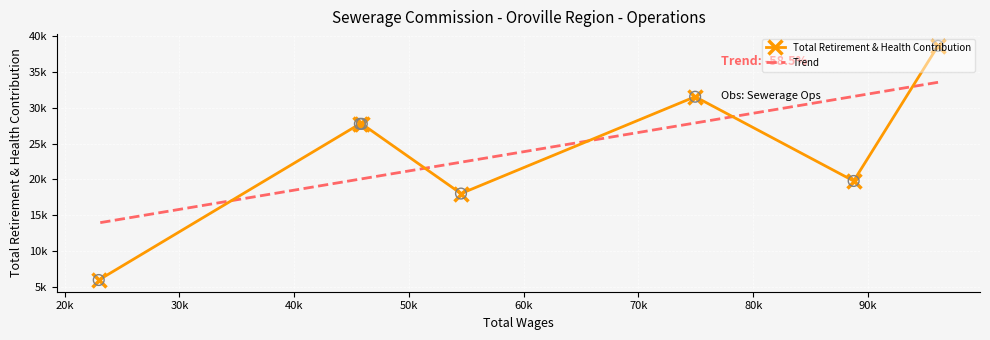

Which series reaches the maximum Y coordinate?

Total Retirement & Health Contribution